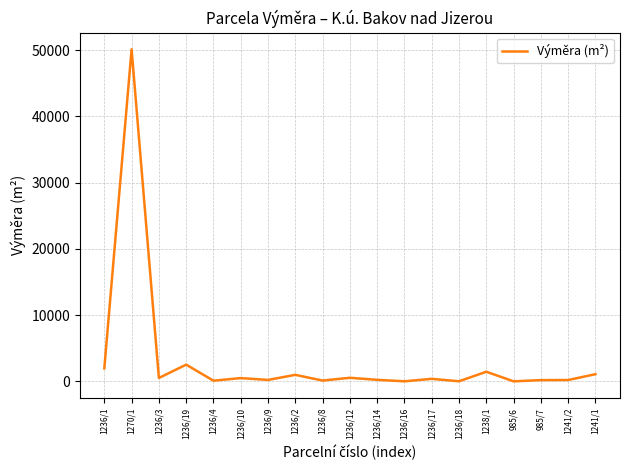

At which category does the data reach its first local valley?

1236/3